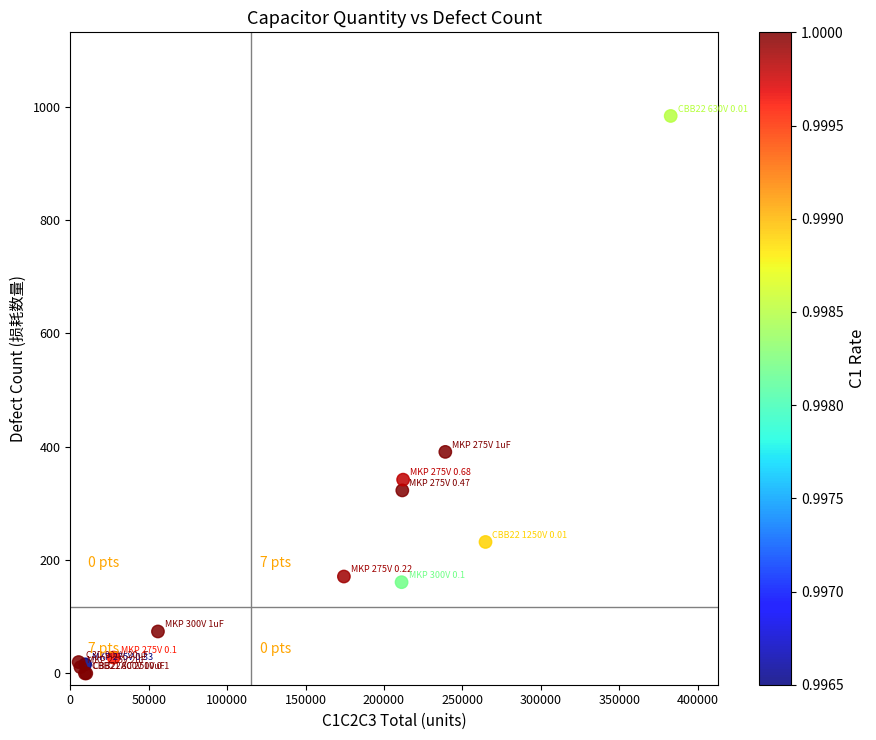

What Y value in the scatter plot is closest to 492?

391